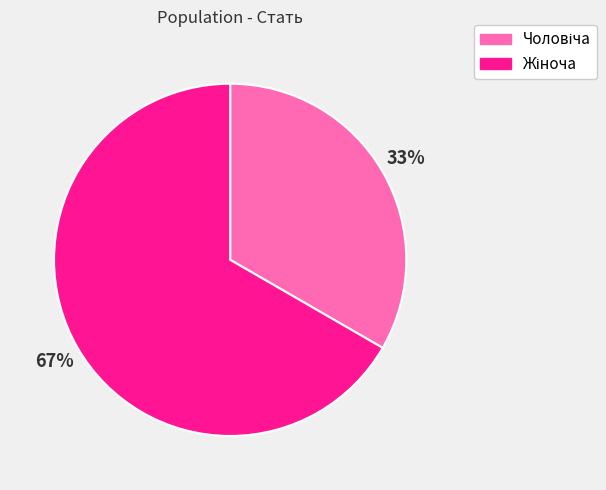

To the nearest percent, what is the average slice percentage?

50%